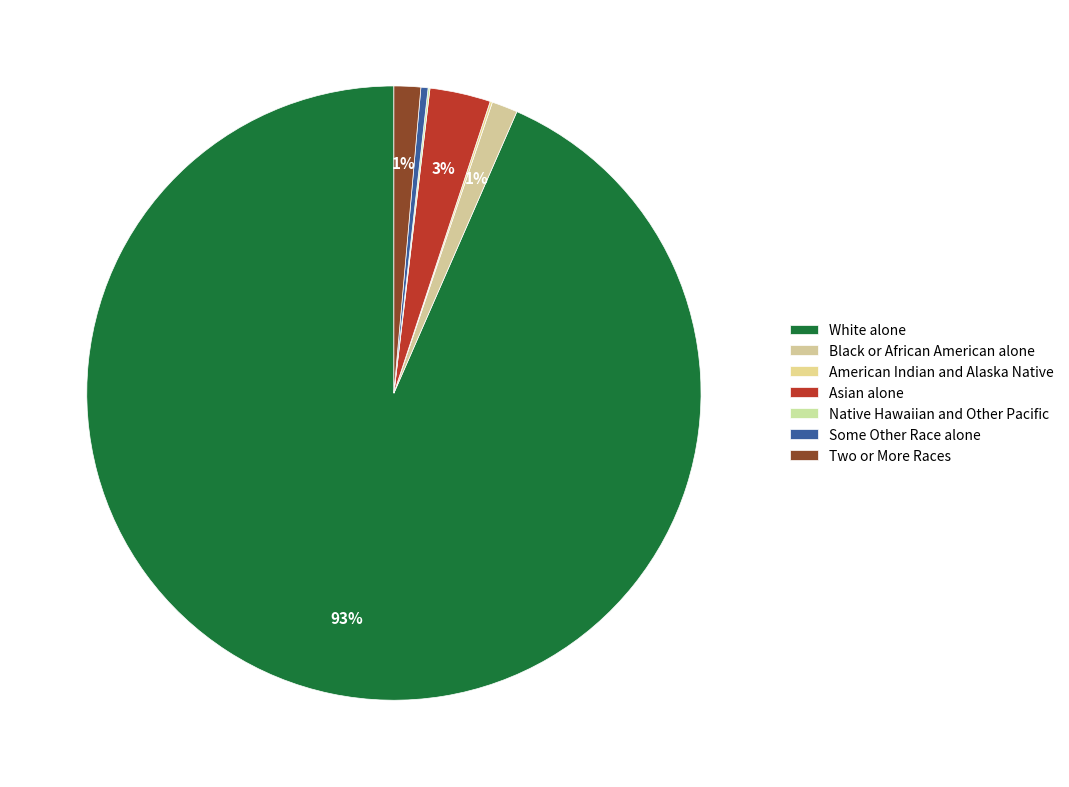

What is the majority slice?

White alone